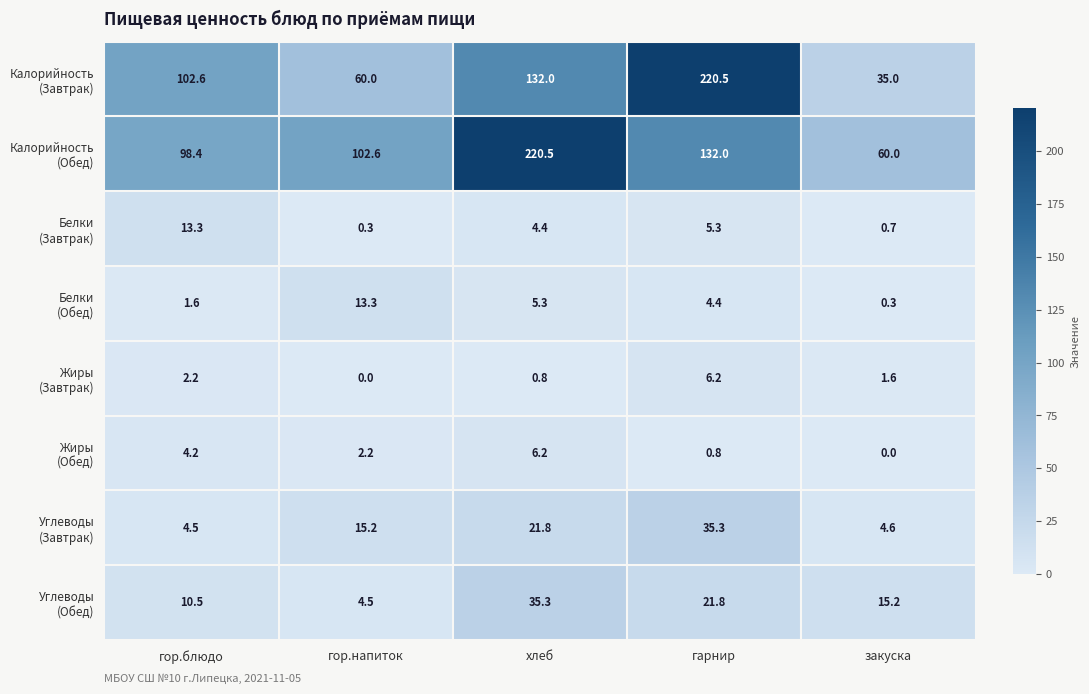

What is the difference between the highest and lowest values at хлеб?

219.7